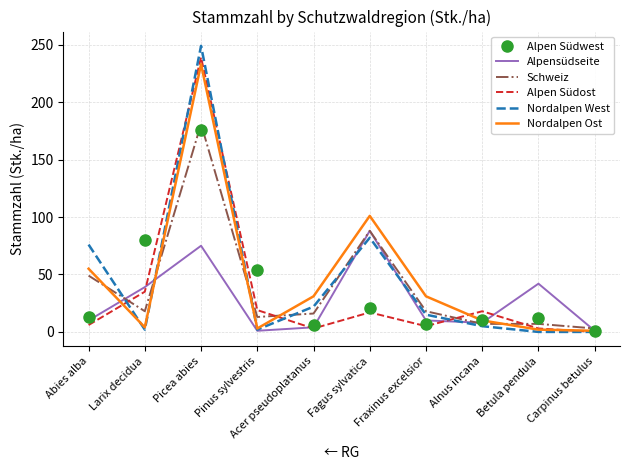

At which label is Alpen Südost closest to 119?

Larix decidua